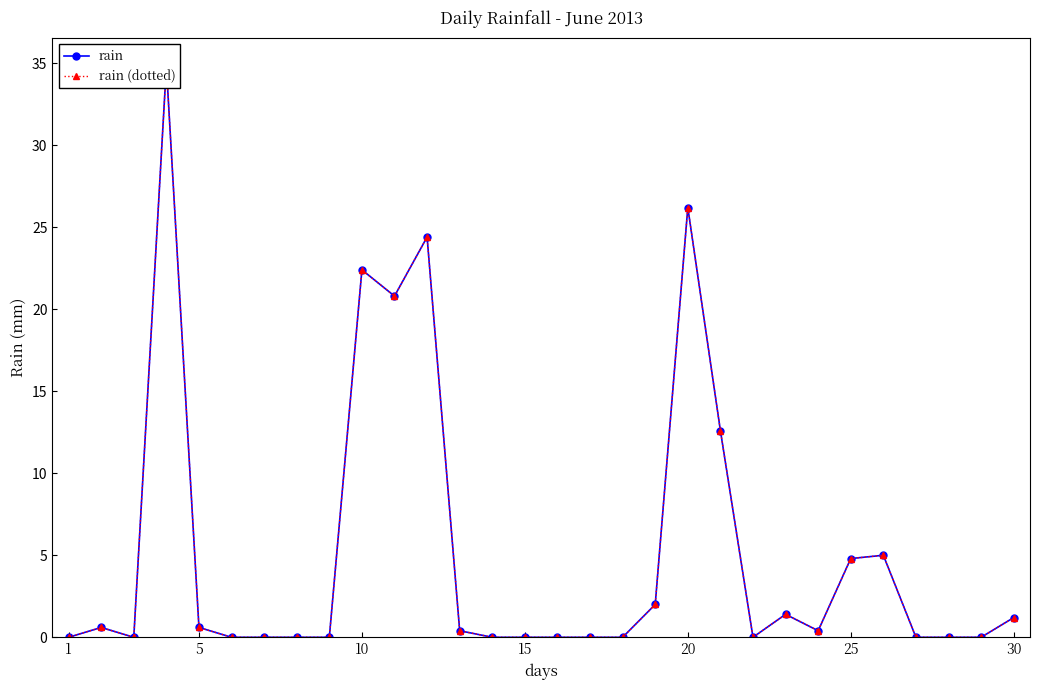

Reading left to right, transcribe all the data shown in this chart.

rain: 0.0	0.6	0.0	34.8	0.6	0.0	0.0	0.0	0.0	22.4	20.8	24.4	0.4	0.0	0.0	0.0	0.0	0.0	2.0	26.2	12.6	0.0	1.4	0.4	4.8	5.0	0.0	0.0	0.0	1.2
rain (dotted): 0.0	0.6	0.0	34.8	0.6	0.0	0.0	0.0	0.0	22.4	20.8	24.4	0.4	0.0	0.0	0.0	0.0	0.0	2.0	26.2	12.6	0.0	1.4	0.4	4.8	5.0	0.0	0.0	0.0	1.2